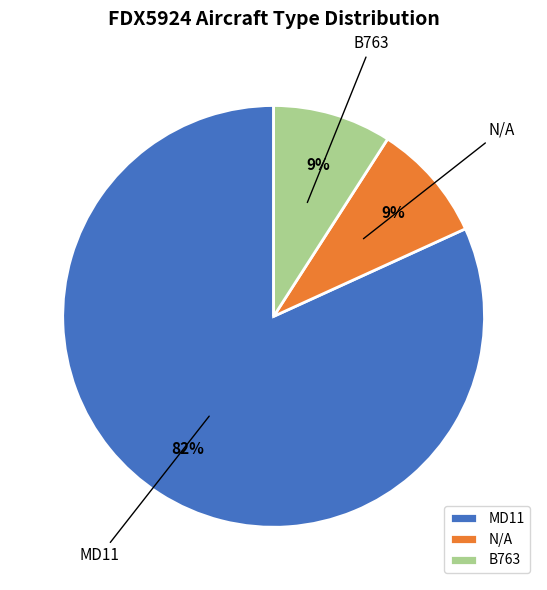

Combined, do MD11 and N/A account for over 50%?

Yes